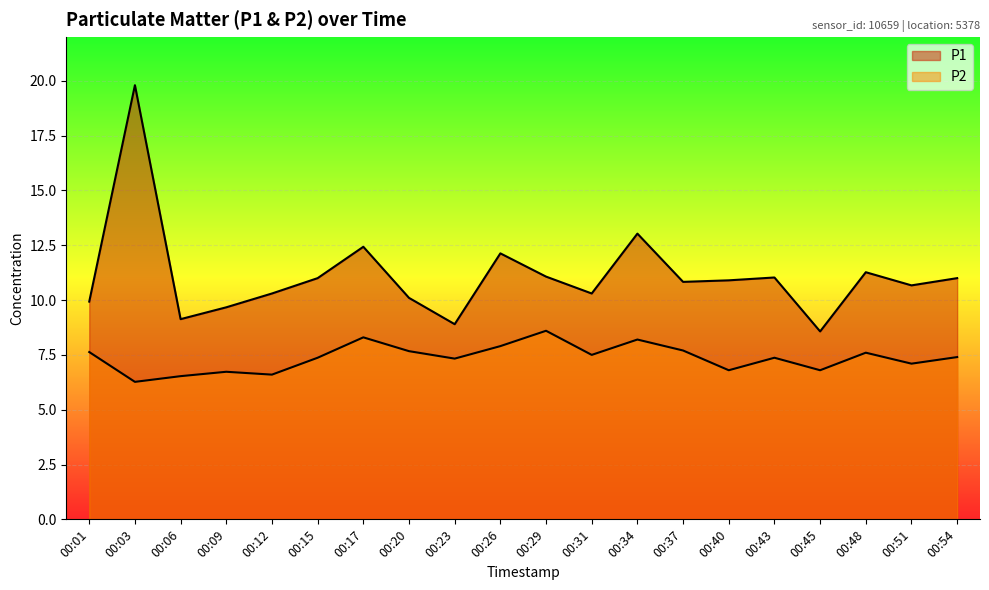

What is the difference between the maximum and minimum values in the P1 series?

11.2